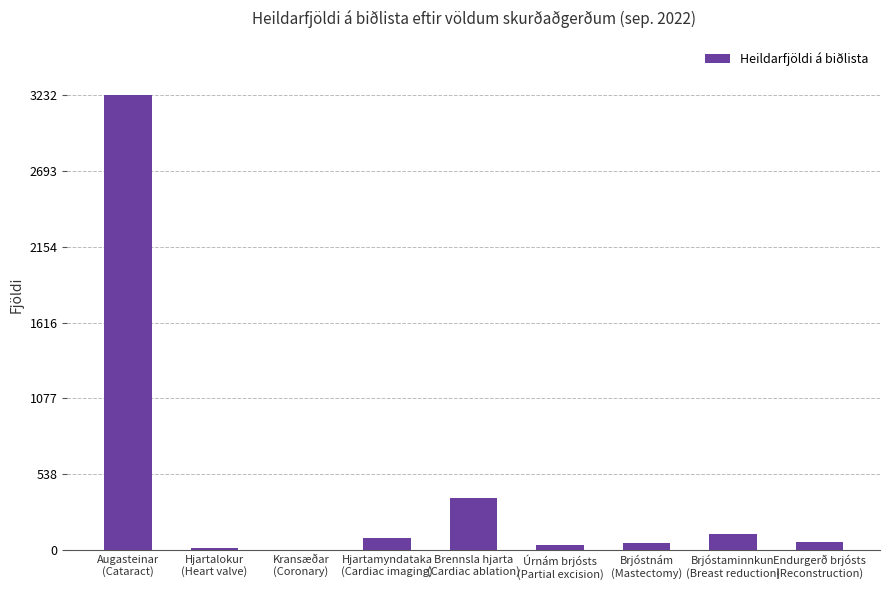

How many distinct data groups are displayed?

1